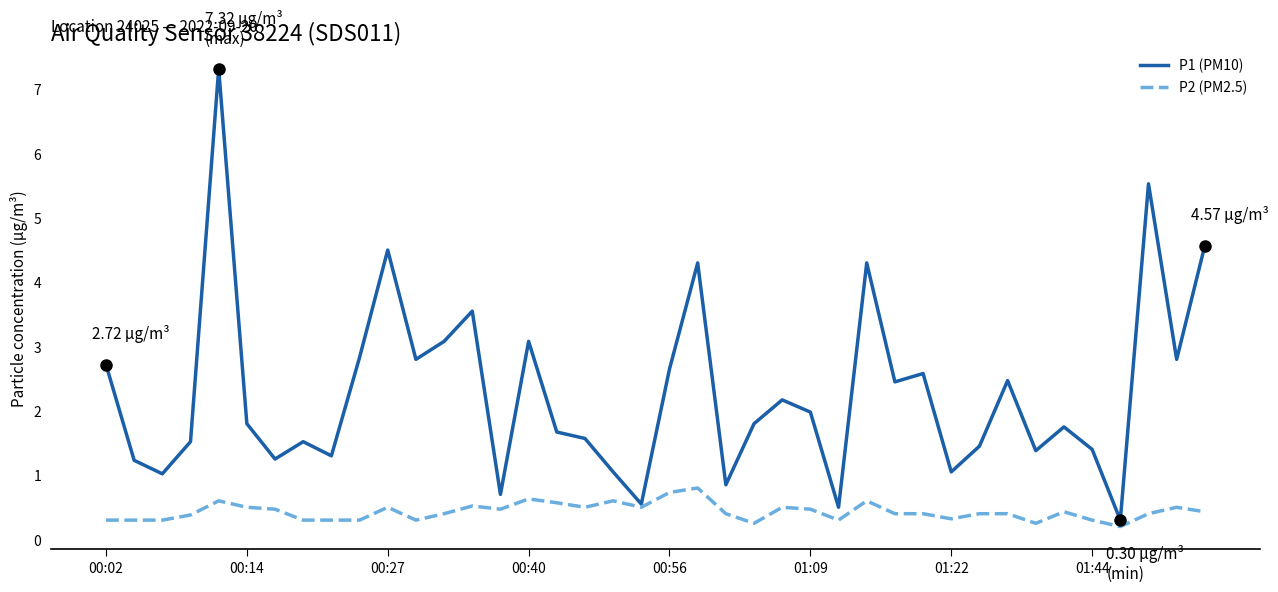

Rank the series by their average value, from highest to lowest.

P1 (PM10), P2 (PM2.5)